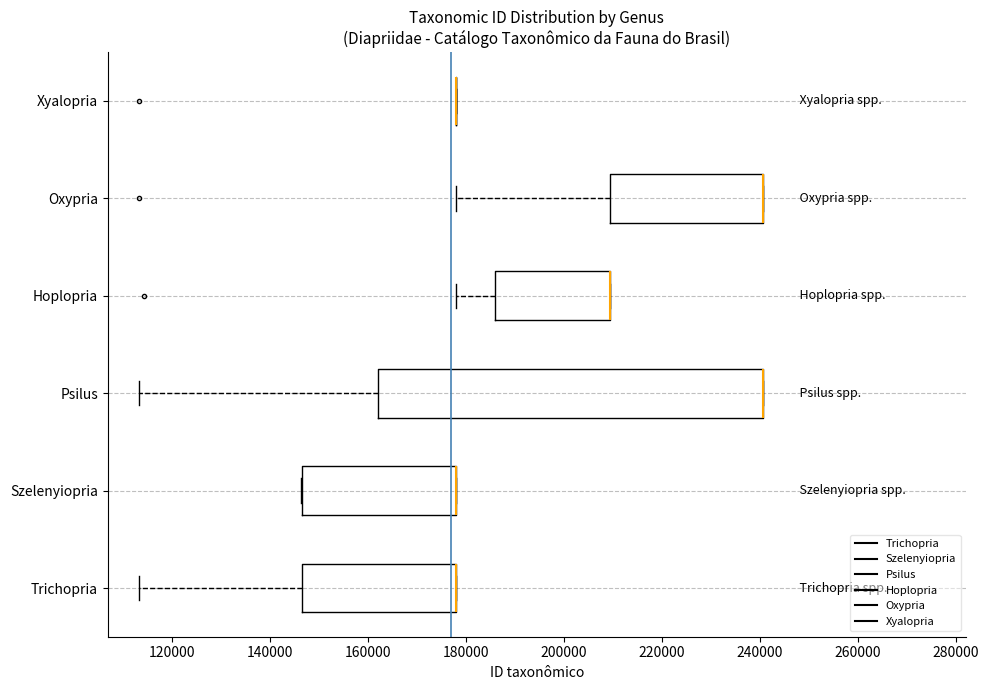

Which box is the widest, from its left edge to its right edge?

Psilus